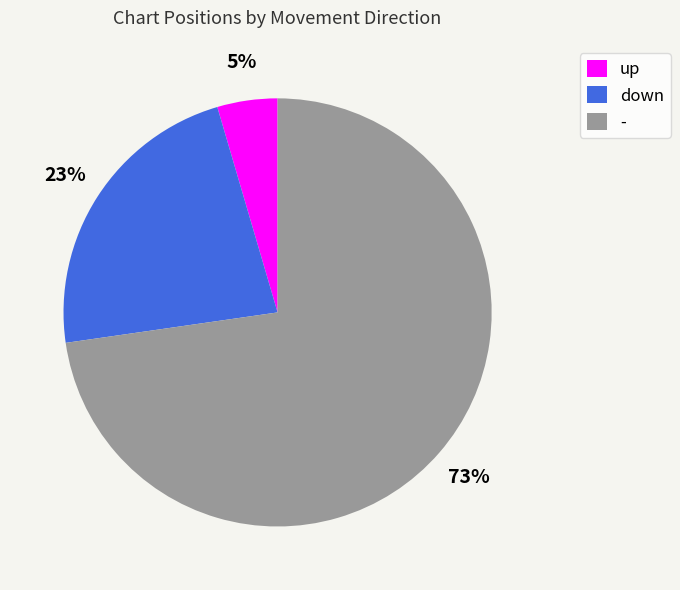

How many slices are in this pie chart?

3